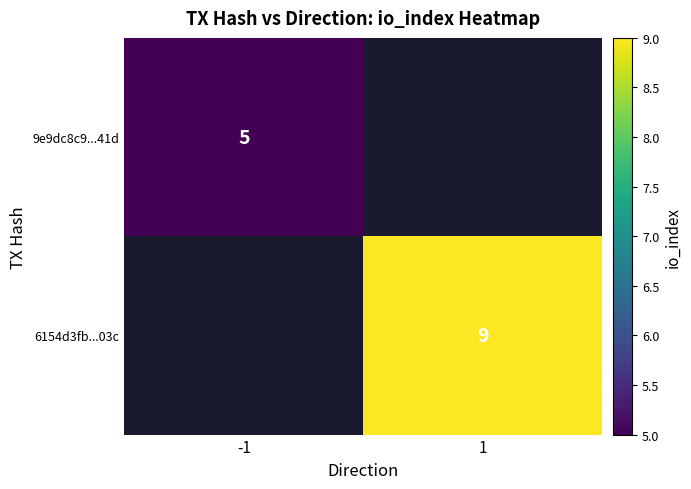

Is it true that 9e9dc8c9...41d equals 5 at -1?

True